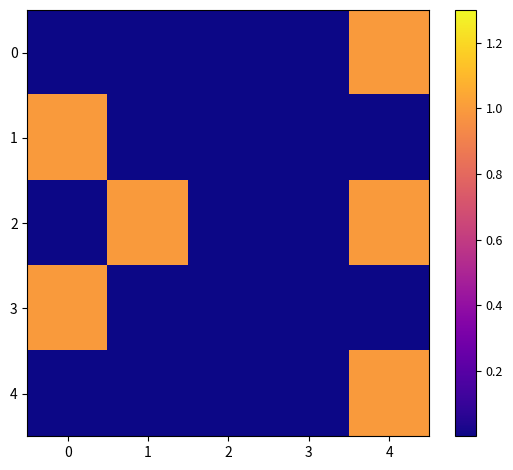

At how many categories does at least one series exceed 0?

3